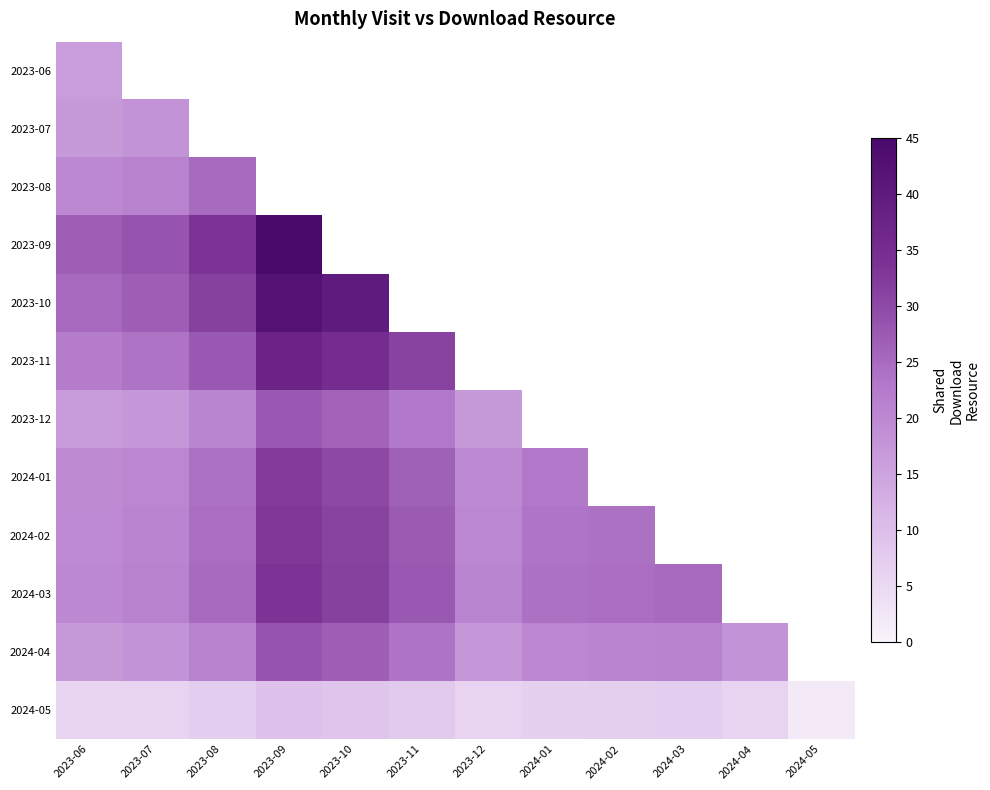

Is the value of 2024-05 at 2023-10 greater than the value of 2023-10 at 2023-11?

No